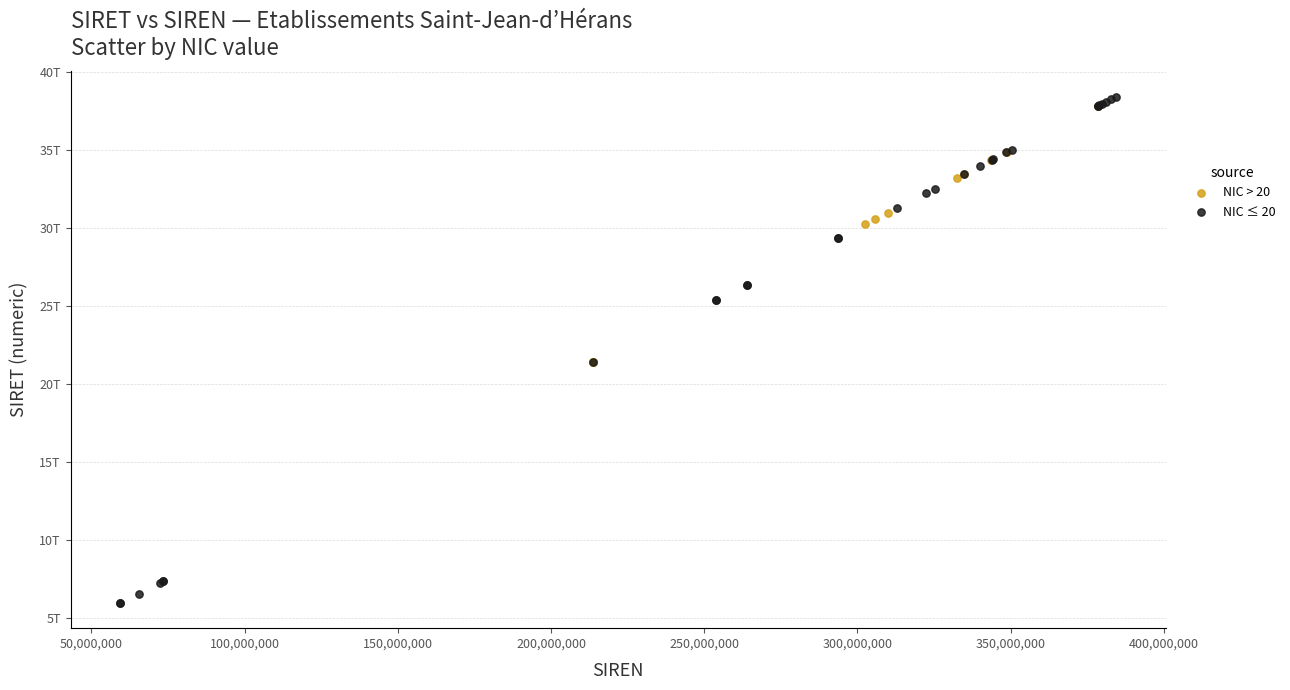

Which series has the widest spread of Y values?

NIC ≤ 20